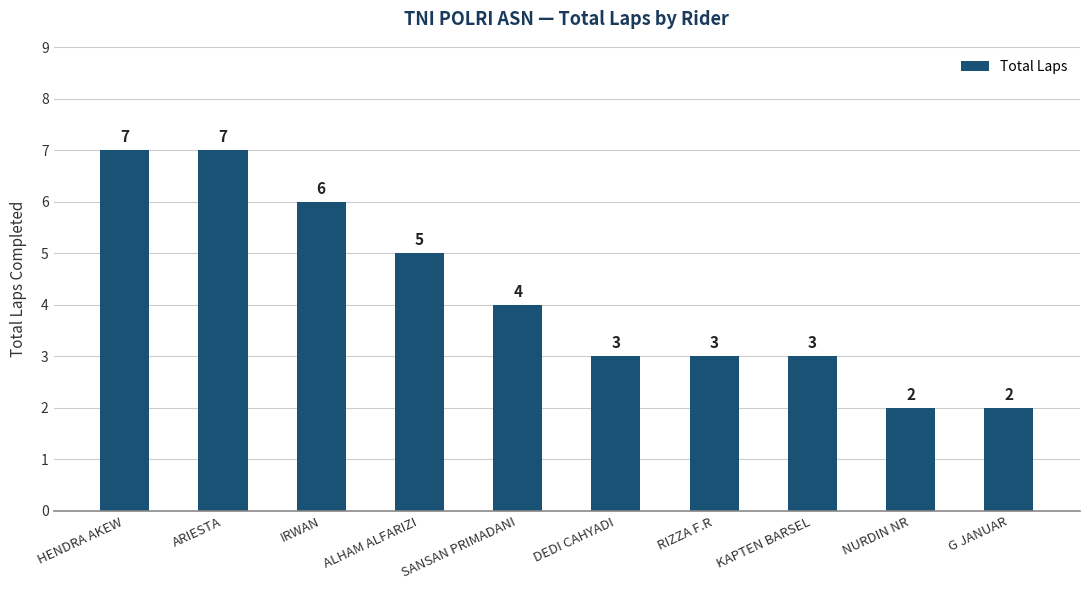

What is the change in value from ALHAM ALFARIZI to RIZZA F.R?

-2